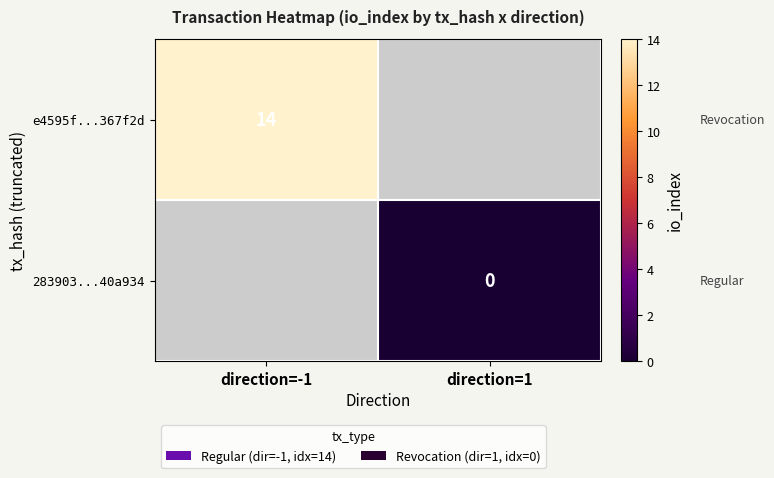

Is it true that e4595f...367f2d equals 20 at direction=-1?

False